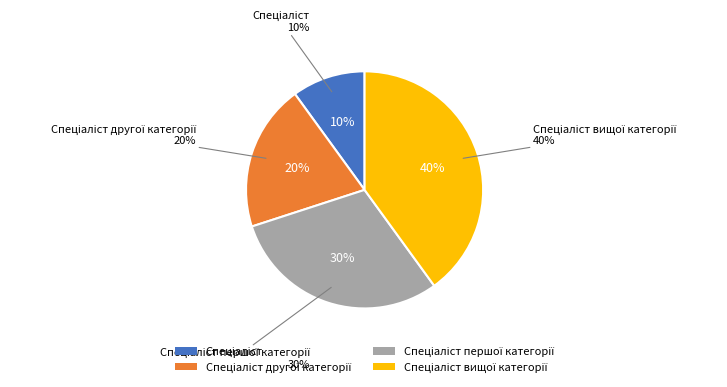

How many segments does this pie chart have?

4